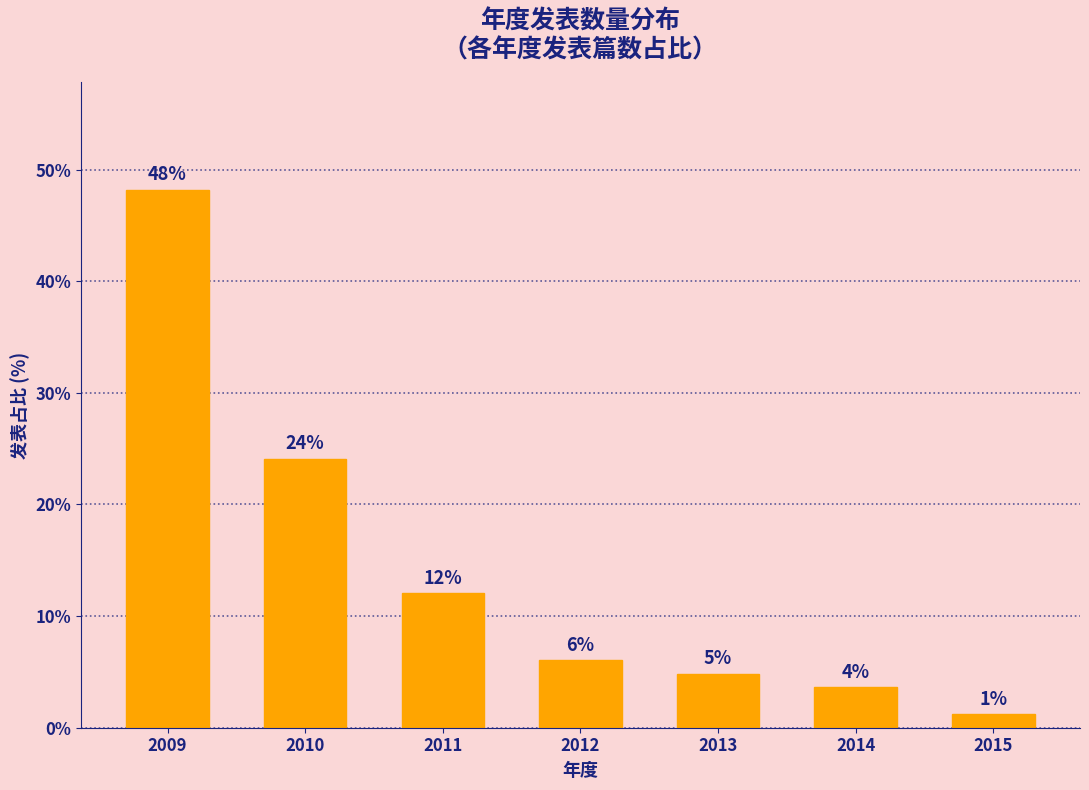

Which category has the highest value across all series?

2009